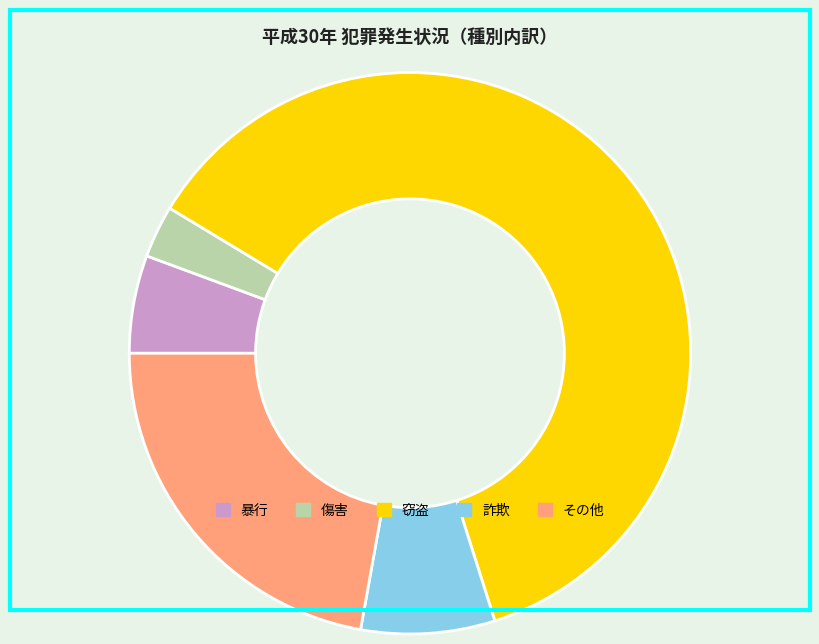

Is it true that 暴行 is 6% of the pie?

True